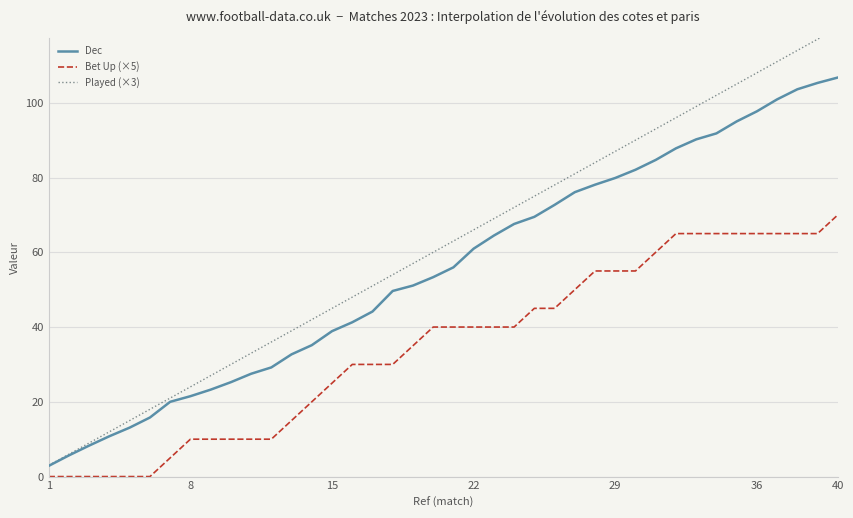

How many lines are shown in the chart?

3